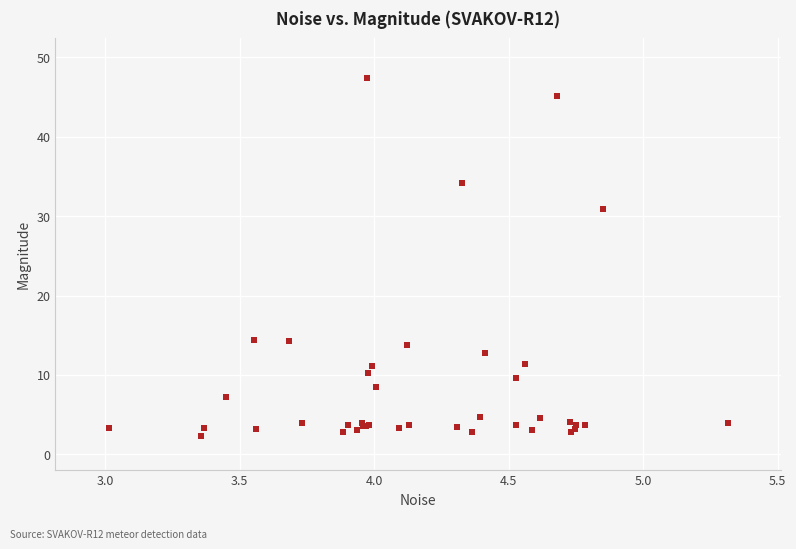

What Y value in the scatter plot is closest to 24?

31.0